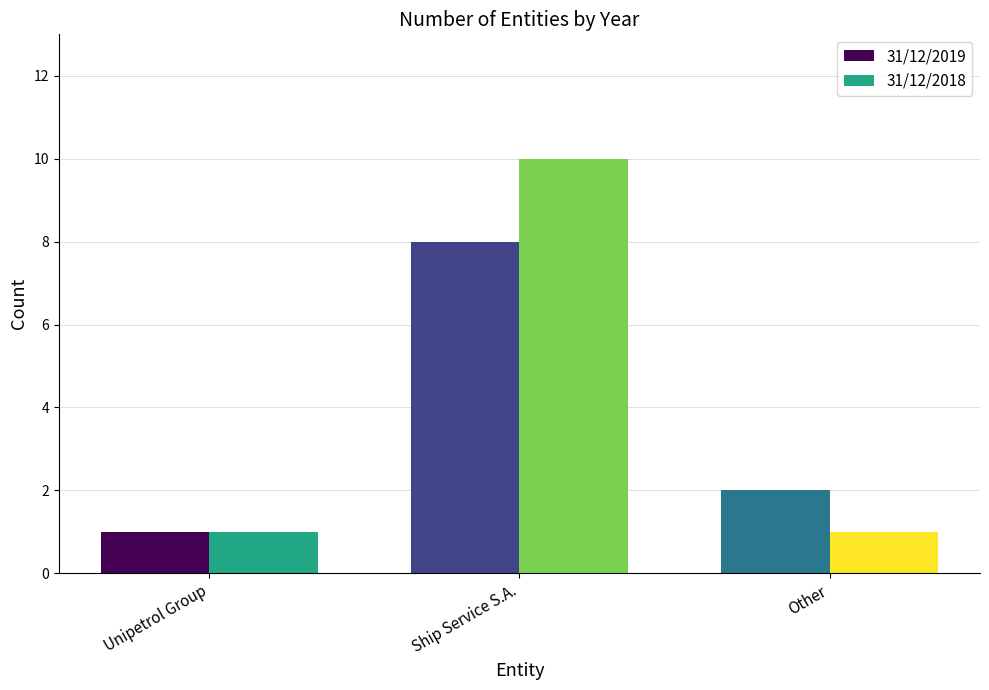

Which series changed the most between Unipetrol Group and Other?

31/12/2019